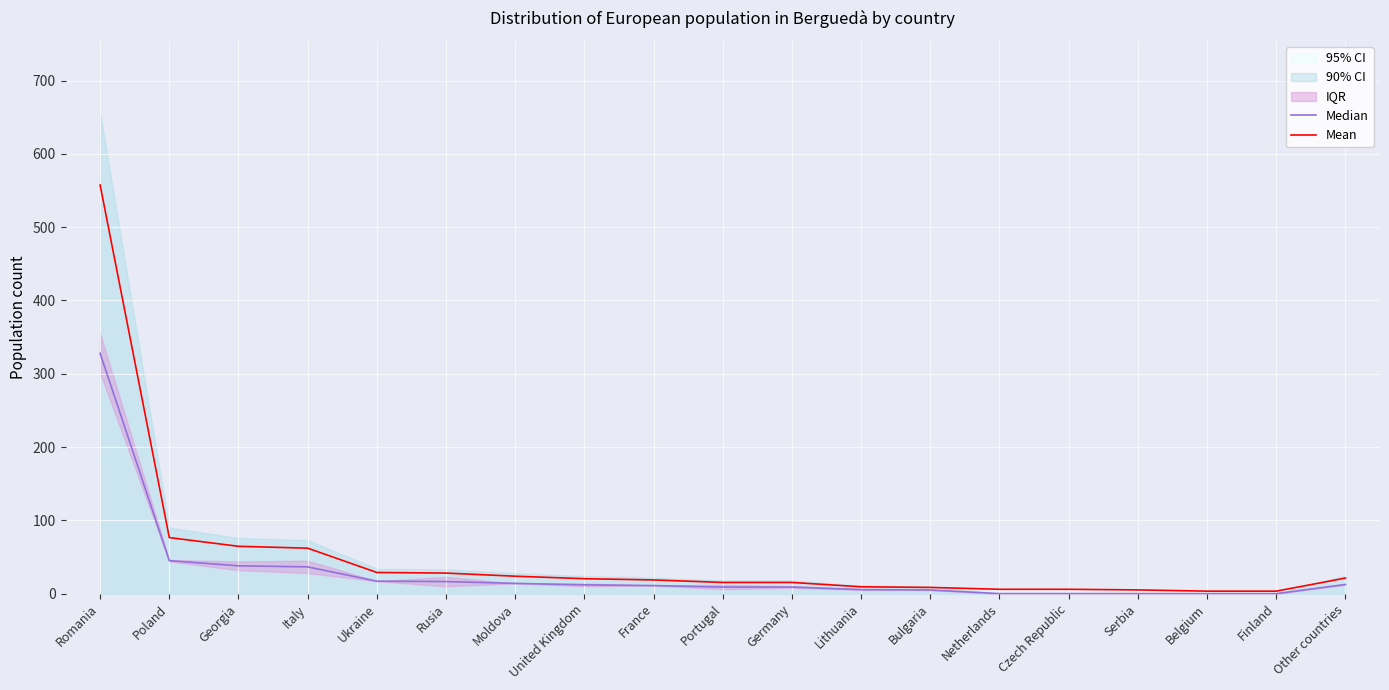

Where does the Mean series first go above 18?

Romania